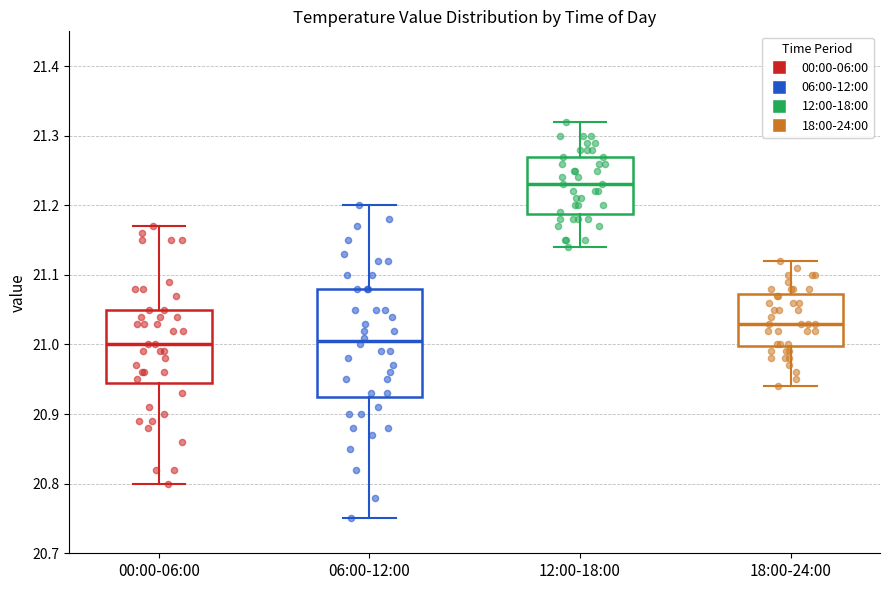

Reading left to right, transcribe this box plot: for each box, give where its median line is, the range the box spans, and where its two whiskers end, as read against the y-axis. The values are not printed on the chart, so give them approximately, as read against the axis.

00:00-06:00: median 21.00, box 20.95 to 21.05, whiskers 20.80 to 21.17
06:00-12:00: median 21.01, box 20.93 to 21.08, whiskers 20.75 to 21.20
12:00-18:00: median 21.23, box 21.19 to 21.27, whiskers 21.14 to 21.32
18:00-24:00: median 21.03, box 21.00 to 21.07, whiskers 20.94 to 21.12